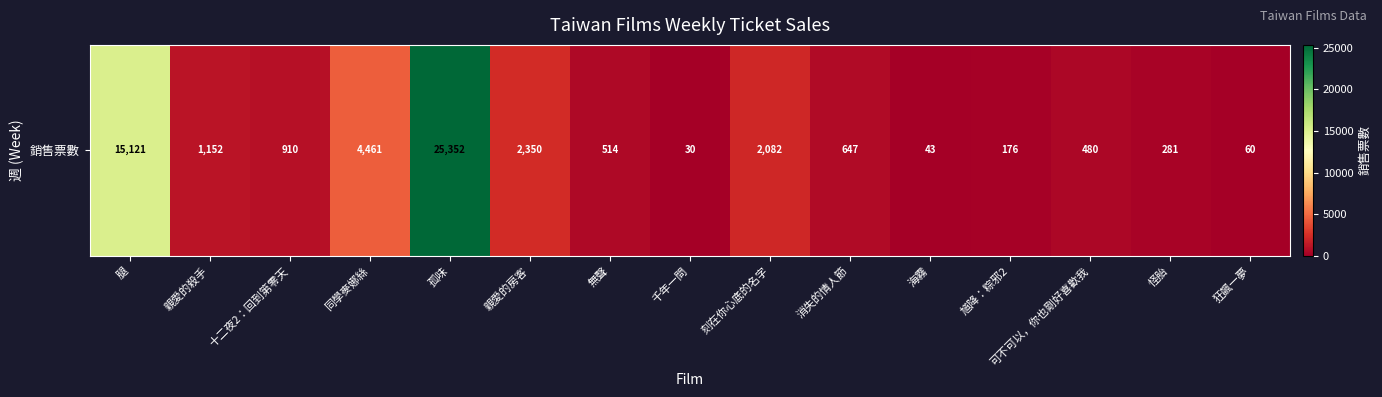

Reading right to left, extract all data points from this chart.

60	281	480	176	43	647	2082	30	514	2350	25352	4461	910	1152	15121